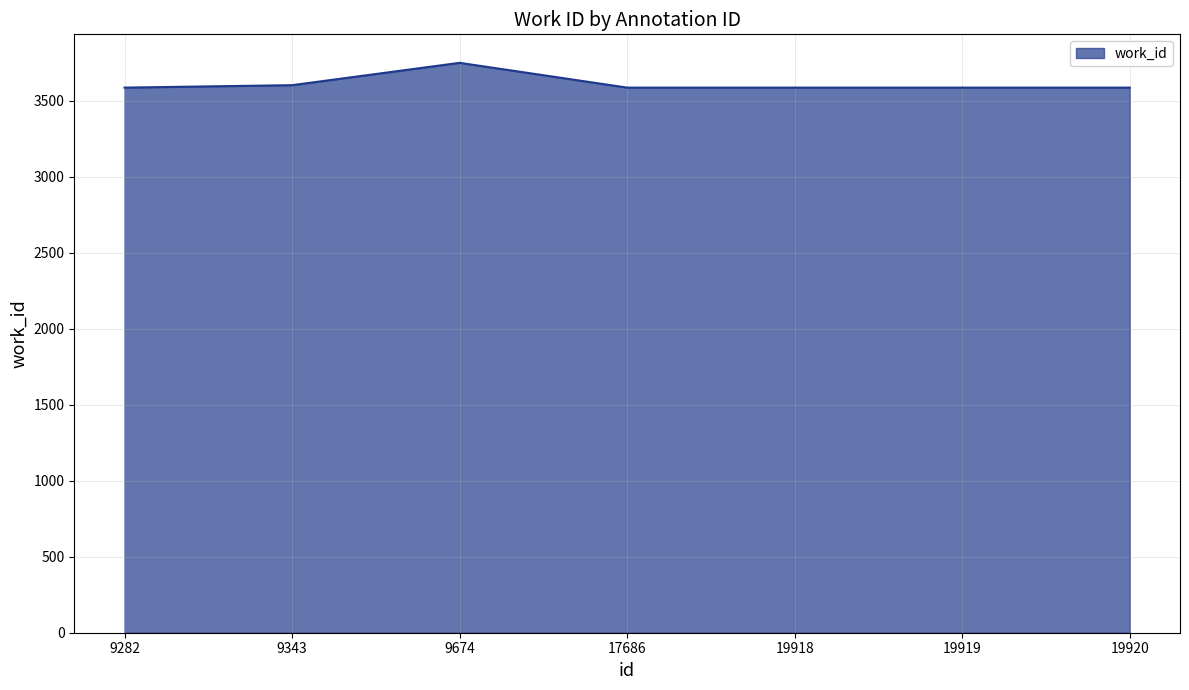

What is the smallest value displayed?

3586